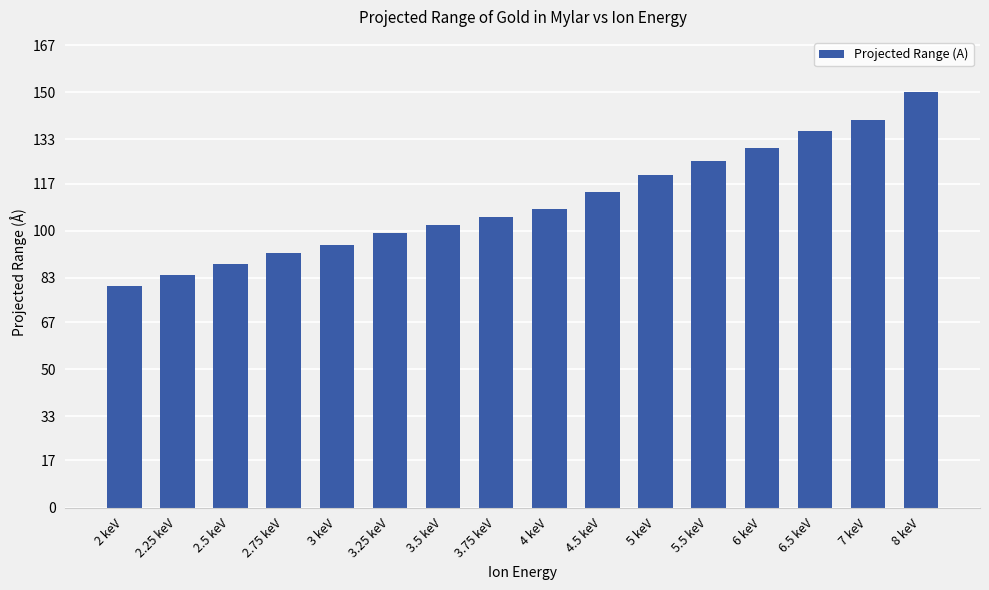

What is the ratio of the value at 2.5 keV to the value at 4 keV?

0.8